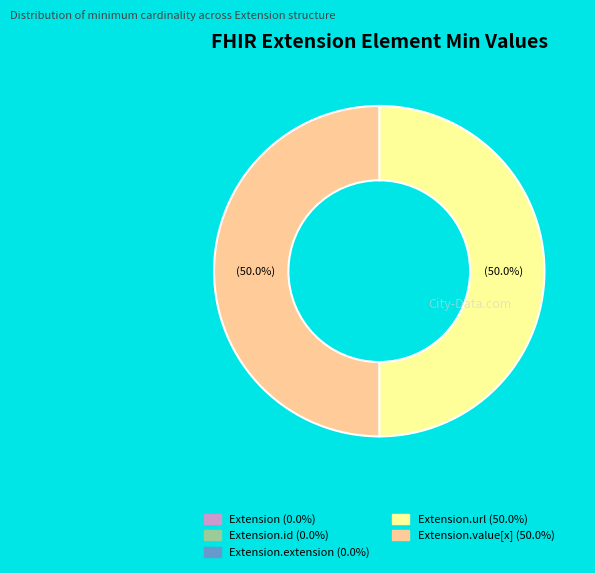

Which category has the biggest portion of the pie?

Extension.url